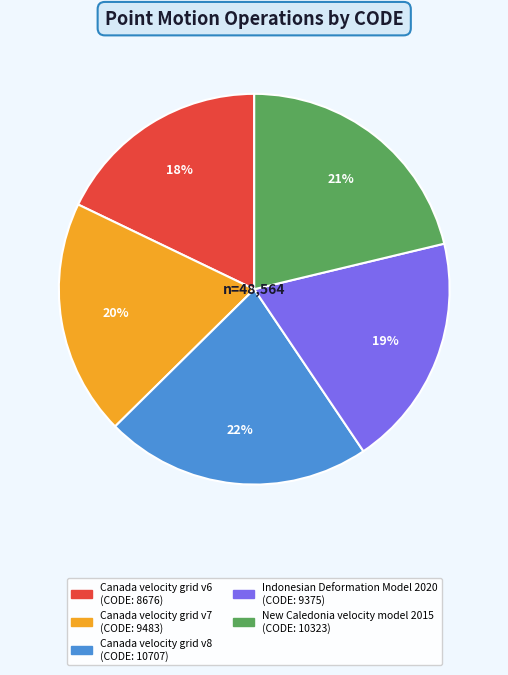

Does any single category account for the majority?

No